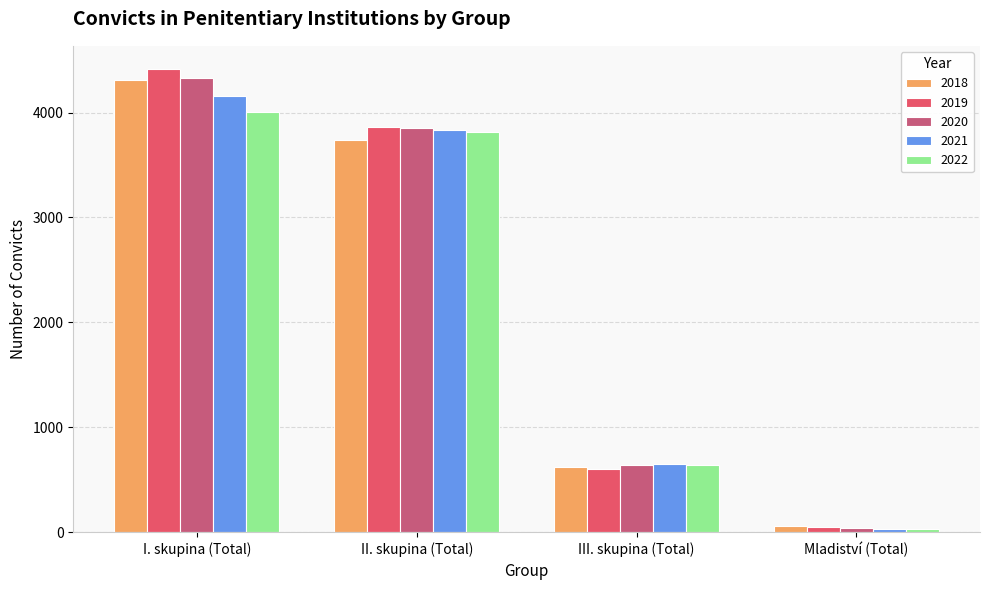

How many 2018 values are between 618 and 4306?

3